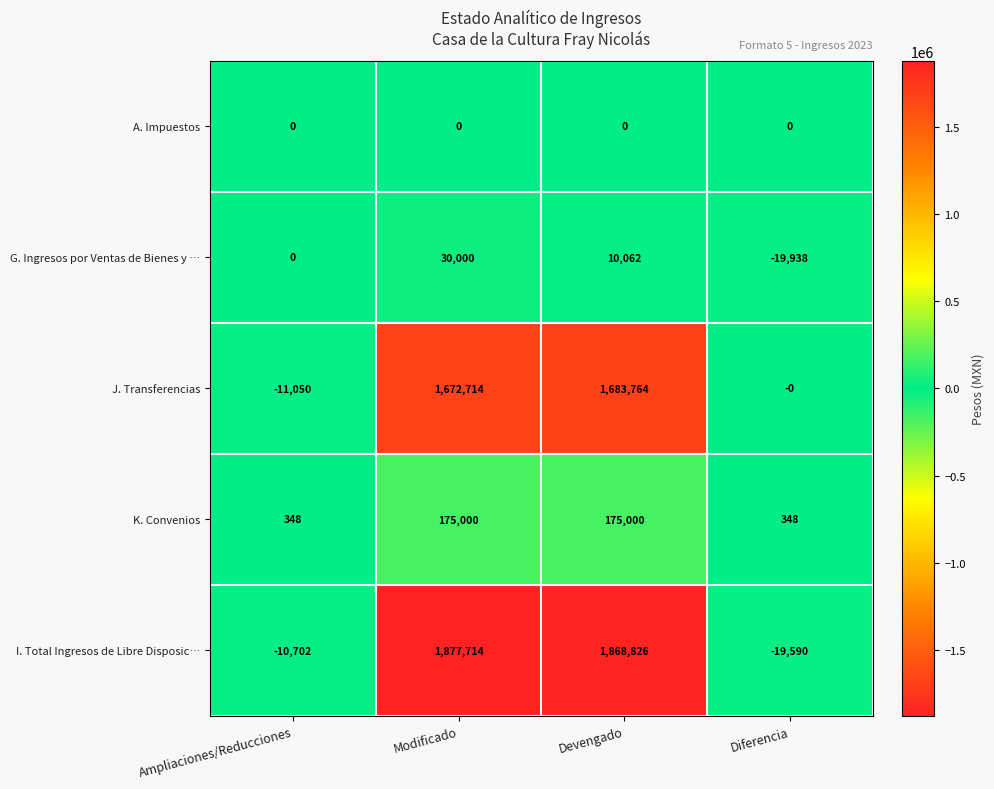

How many distinct data groups are displayed?

5